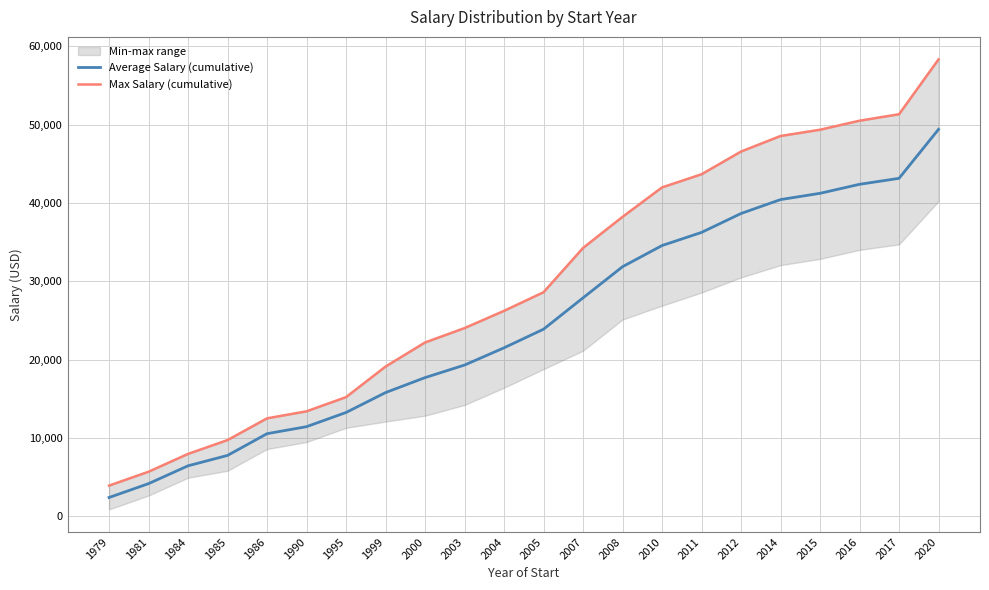

Which label corresponds to the largest value in the chart?

2020